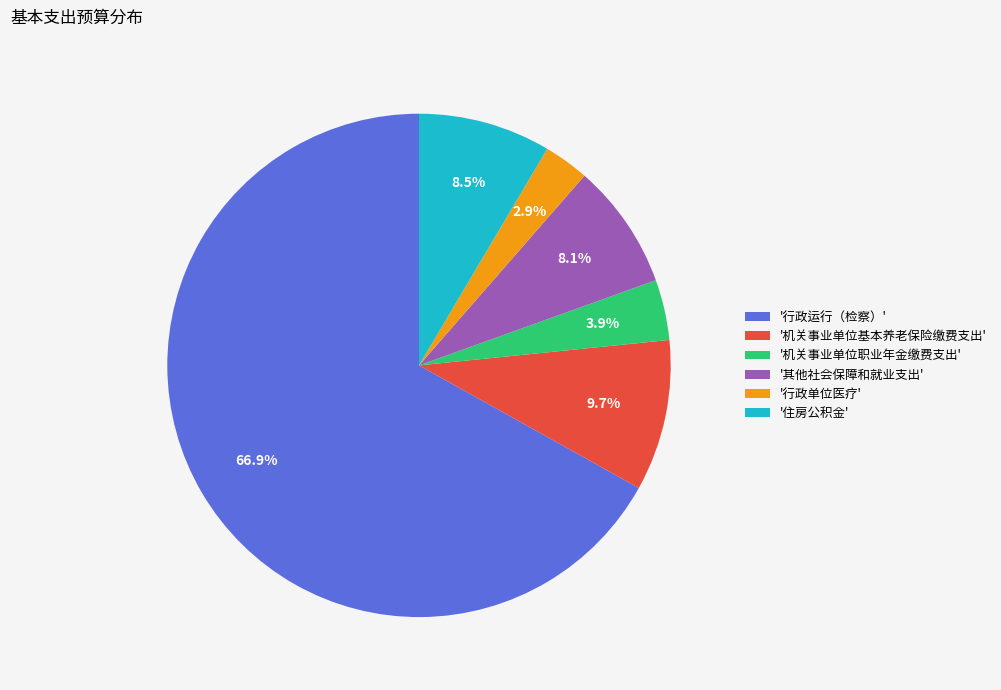

Which slice represents more than half of the pie?

'行政运行（检察）'